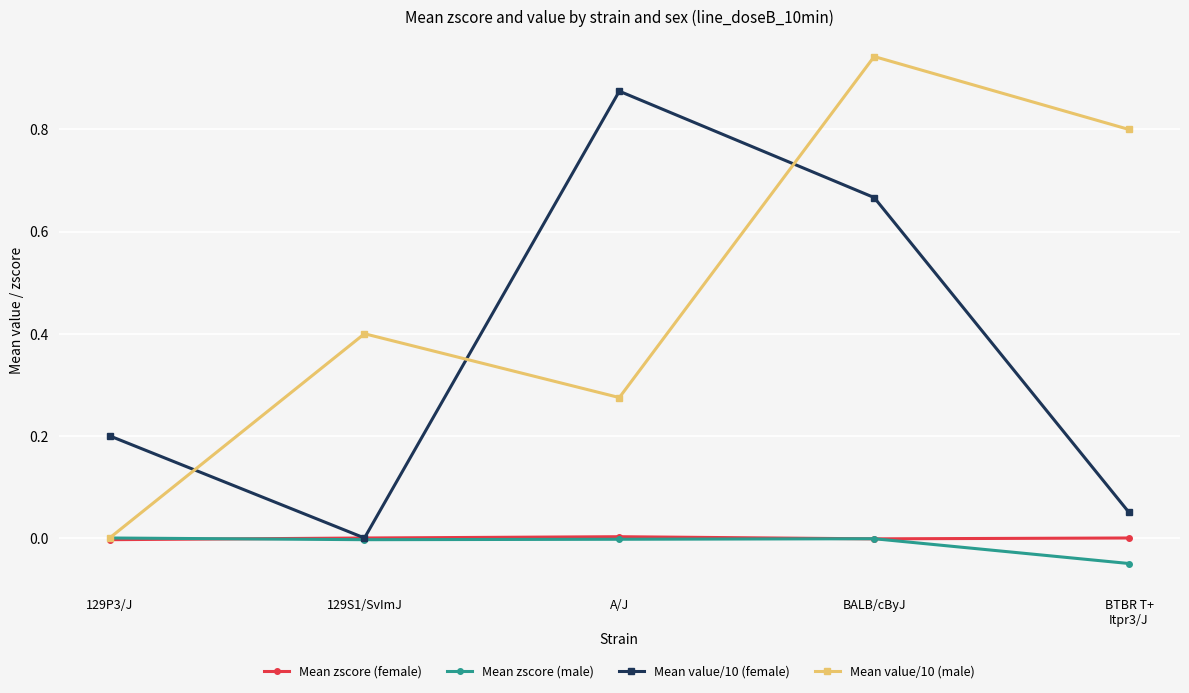

What position from the right is A/J?

3